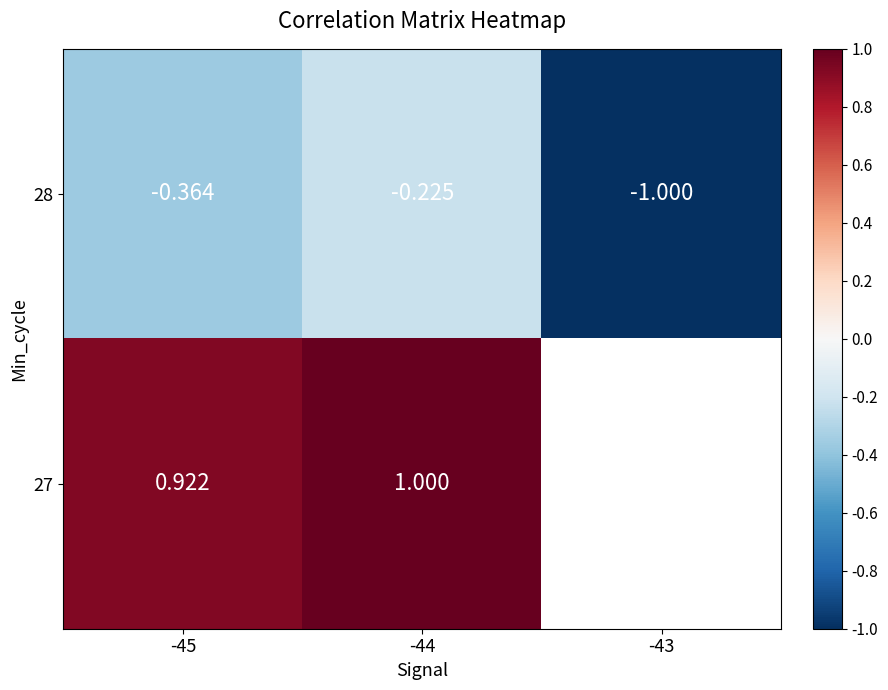

Is the value of 27 at -45 greater than the value of 28 at -44?

Yes